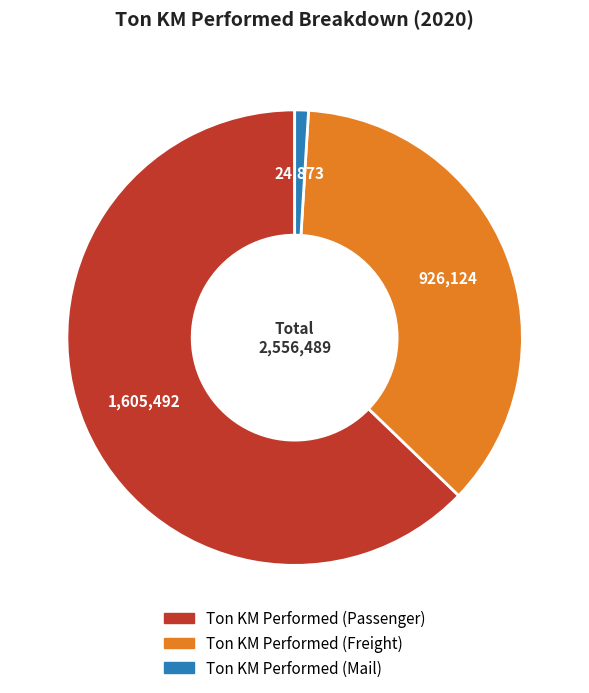

Count the number of slices in the pie.

3